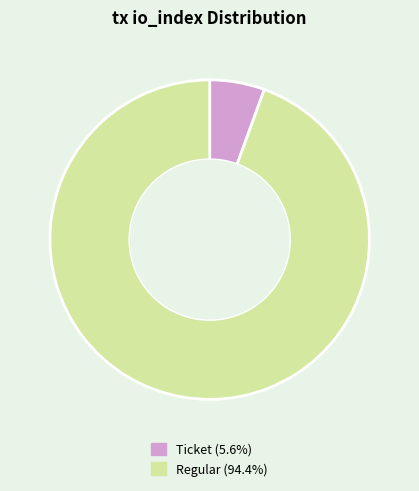

Is there a majority slice in this chart?

Yes